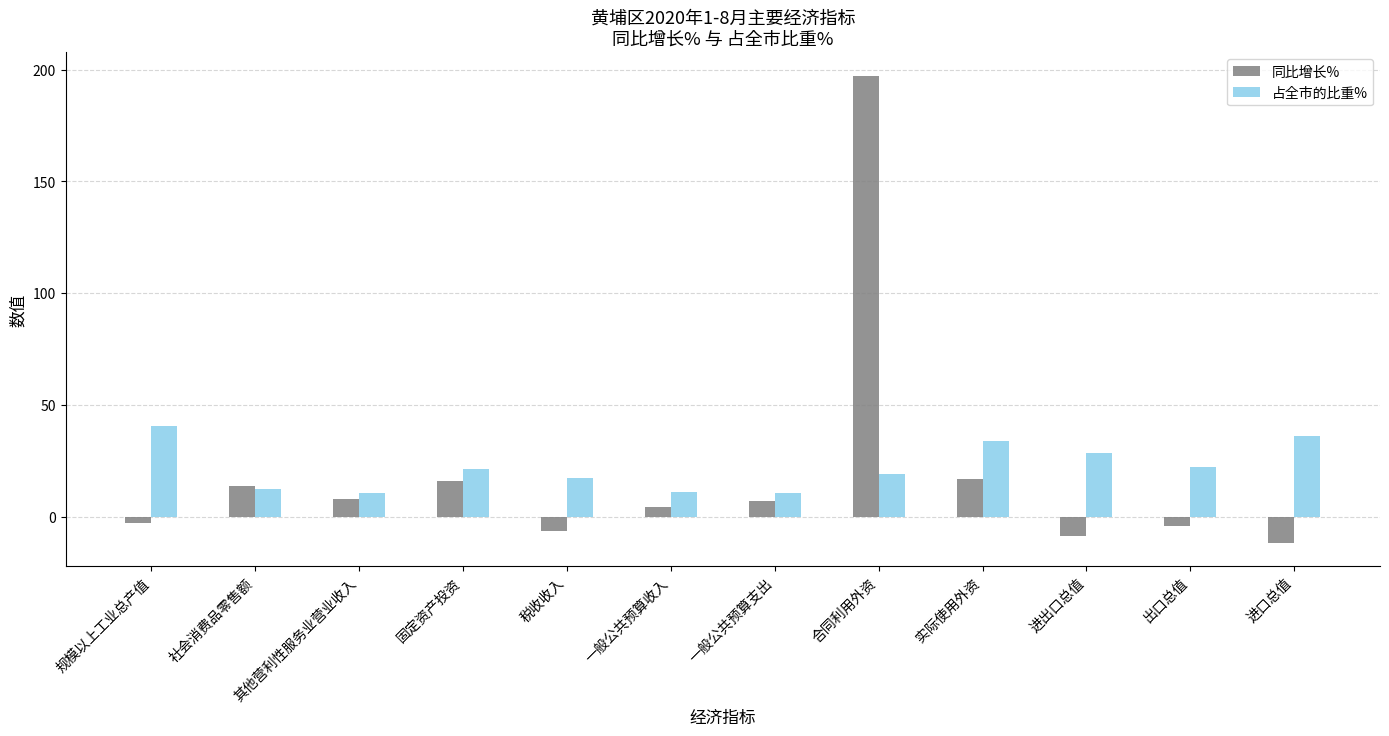

What are all the series names shown in the legend?

同比增长%, 占全市的比重%